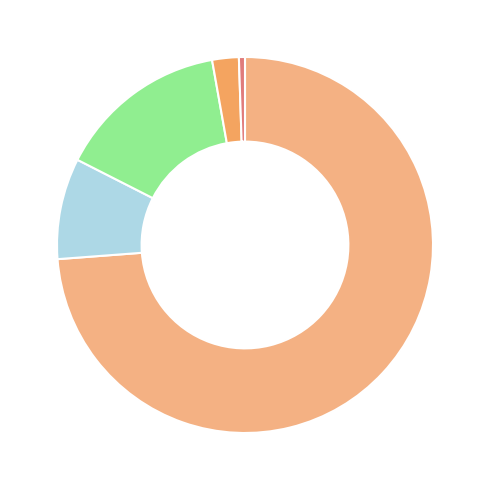

How many segments does this pie chart have?

5